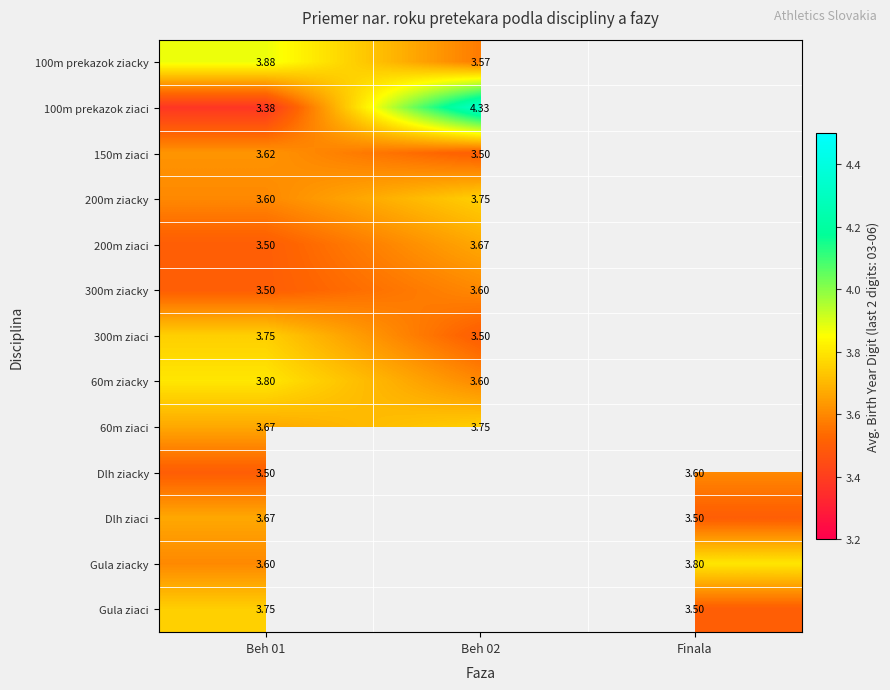

How many positive values does the 200m ziacky series have?

2